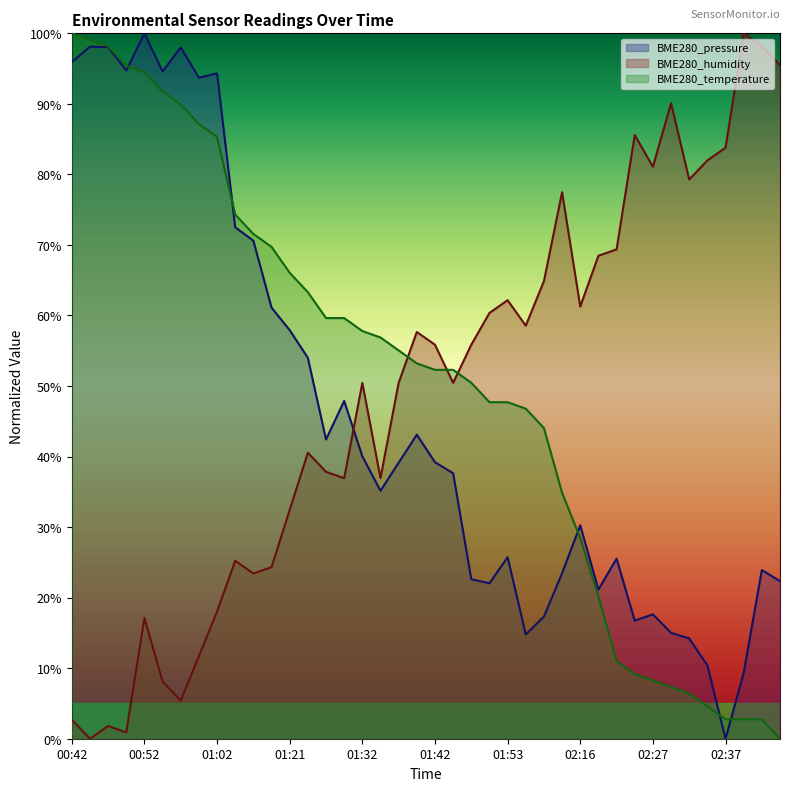

How many interior local peaks does the BME280_pressure series have?

11